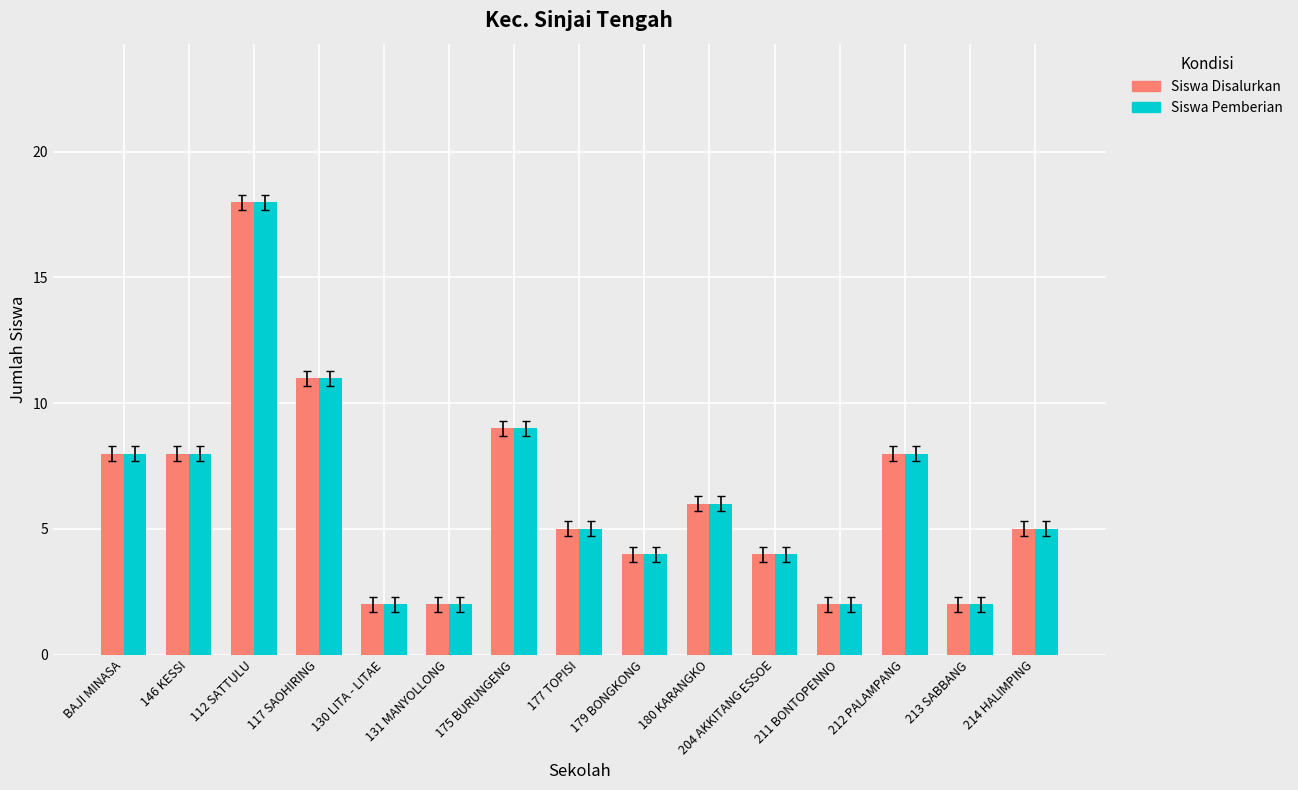

At which category does the chart reach its peak across all series?

112 SATTULU